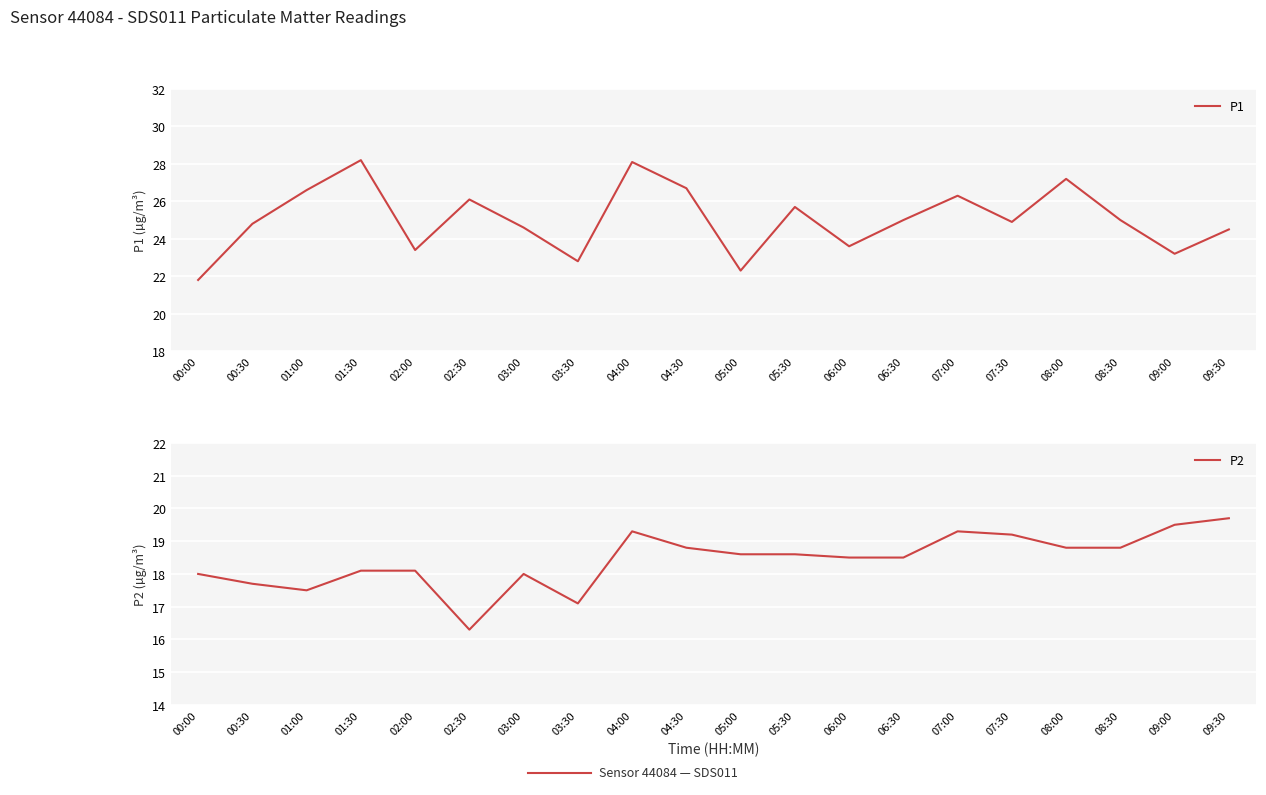

Reading left to right, what are all the values shown in this chart?

P1: 21.8	24.8	26.6	28.2	23.4	26.1	24.6	22.8	28.1	26.7	22.3	25.7	23.6	25.0	26.3	24.9	27.2	25.0	23.2	24.5
P2: 18.0	17.7	17.5	18.1	18.1	16.3	18.0	17.1	19.3	18.8	18.6	18.6	18.5	18.5	19.3	19.2	18.8	18.8	19.5	19.7